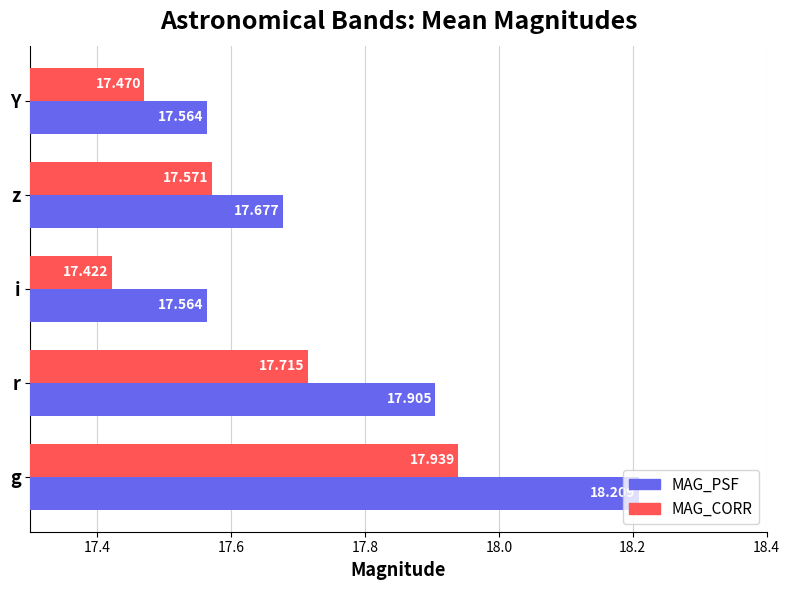

At g, list the series in order from smallest to largest.

MAG_CORR, MAG_PSF